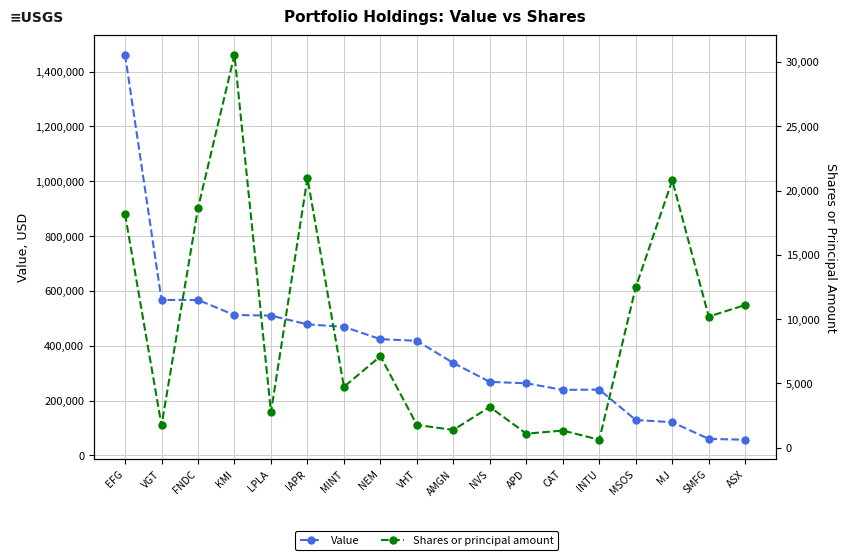

The Shares or principal amount series shows 6884 at SMFG. True or false?

False